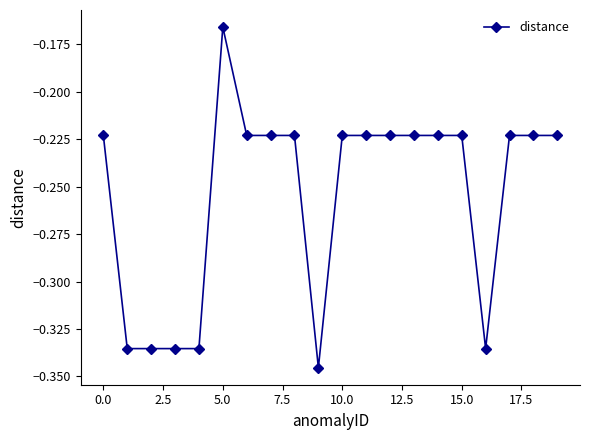

What is the sum of all values?

-5.1